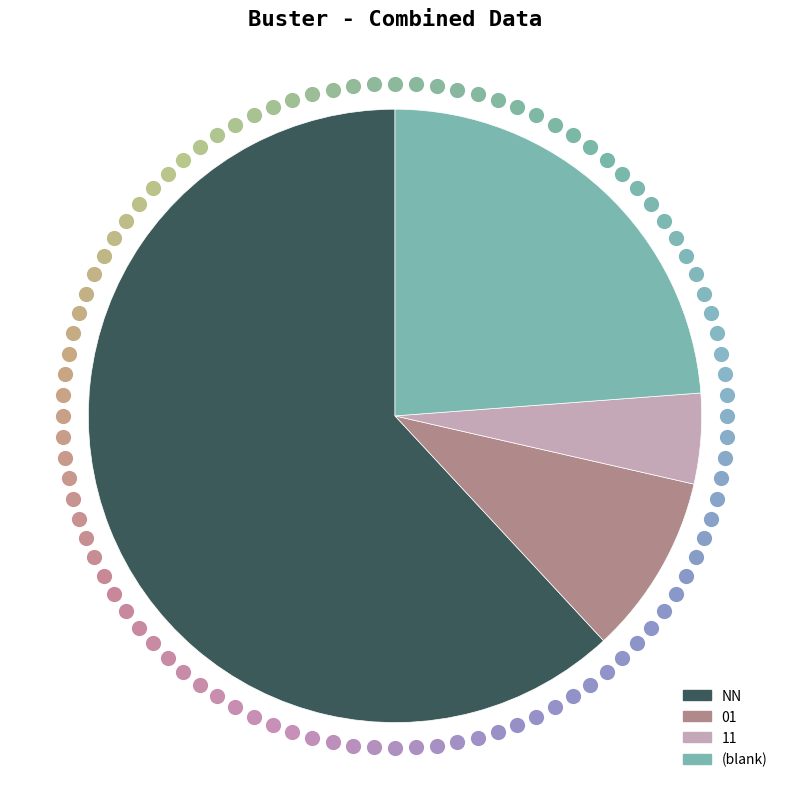

What is the largest slice in the pie chart?

NN